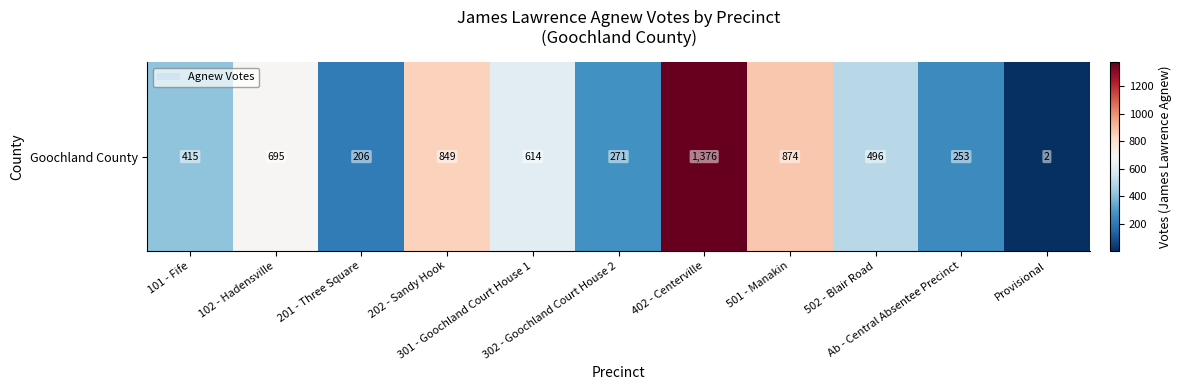

What is the sum of all values?

6051